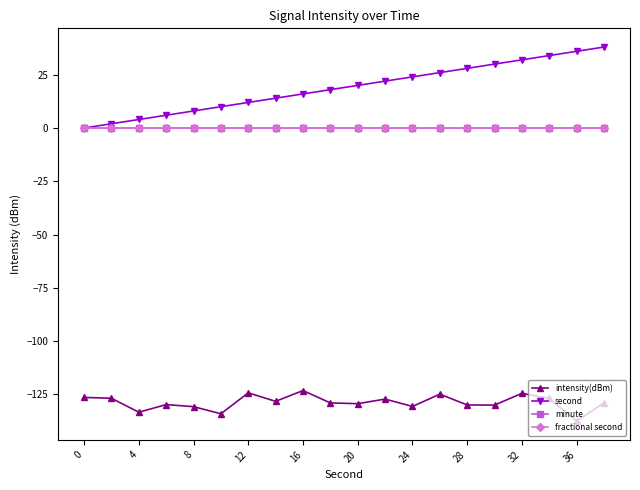

Is this an area chart (filled region under the line)?

No